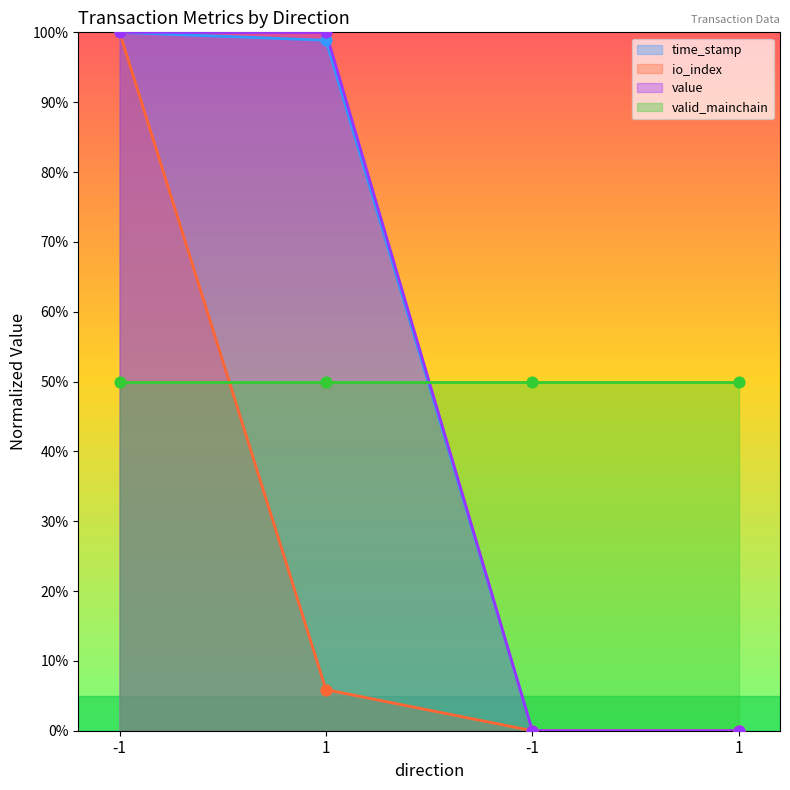

At how many categories does at least one series exceed 44?

2